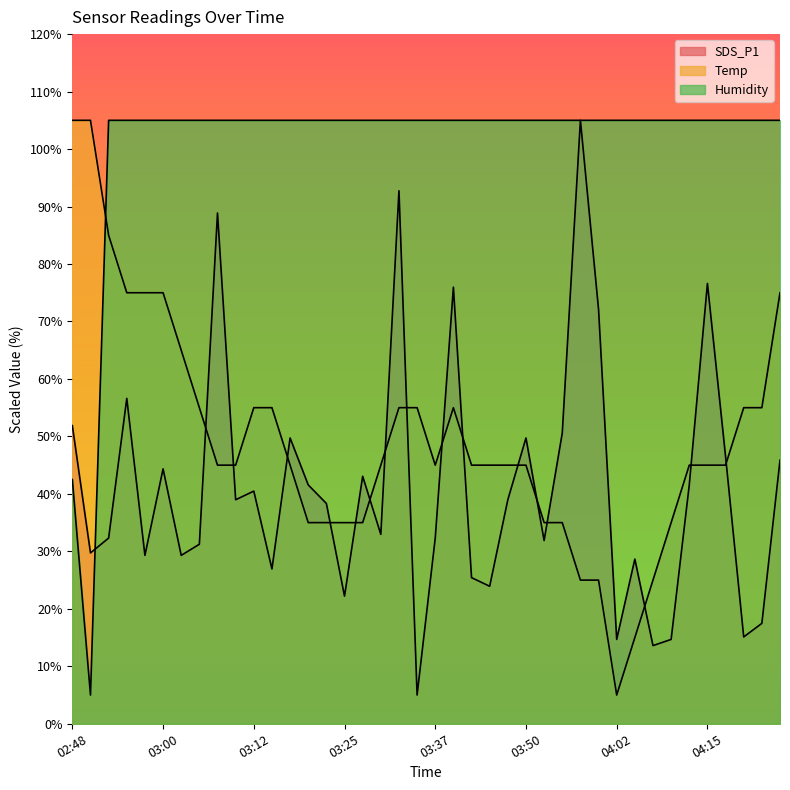

At which label does SDS_P1 reach its peak?

03:57